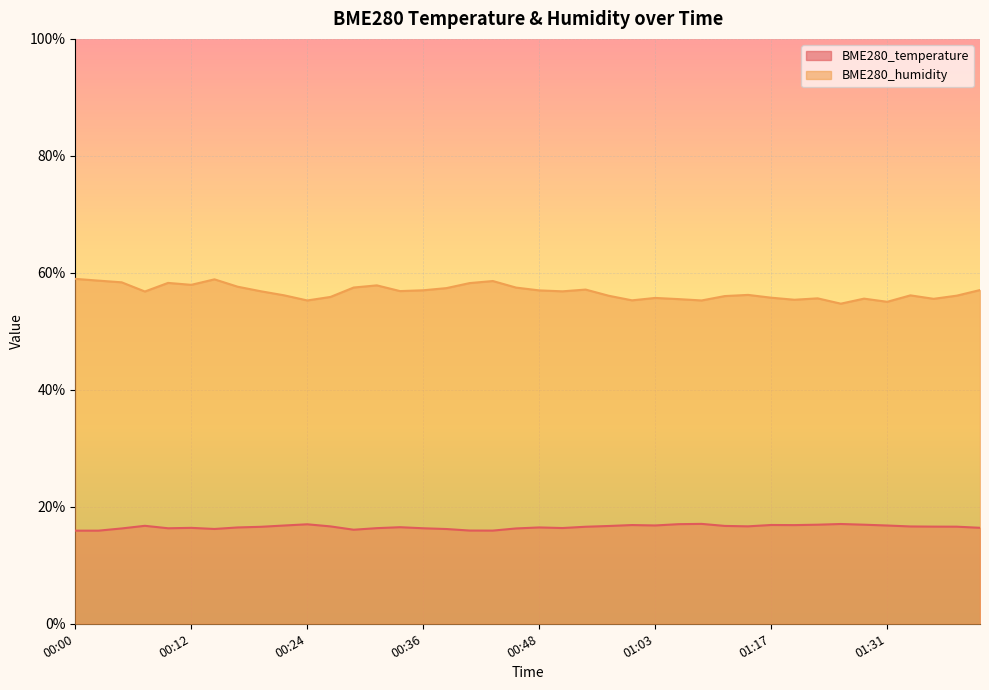

What is the sum of all BME280_humidity values?

2268.9